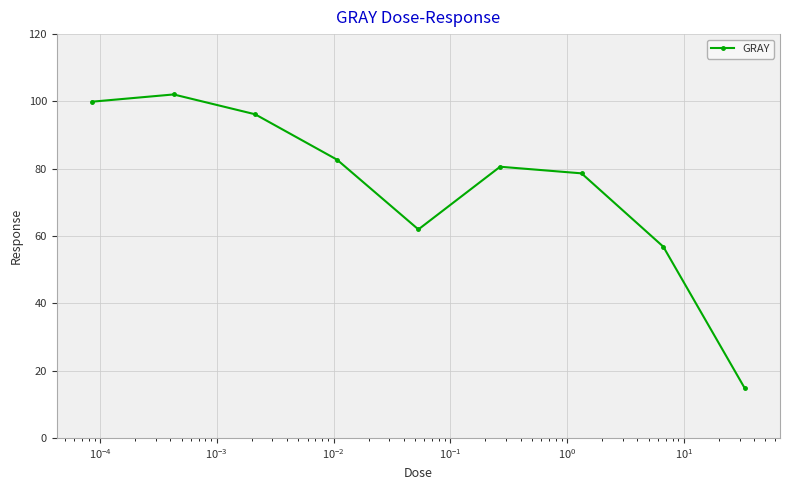

How many interior local valleys (lower than both neighbors) does the data have?

1